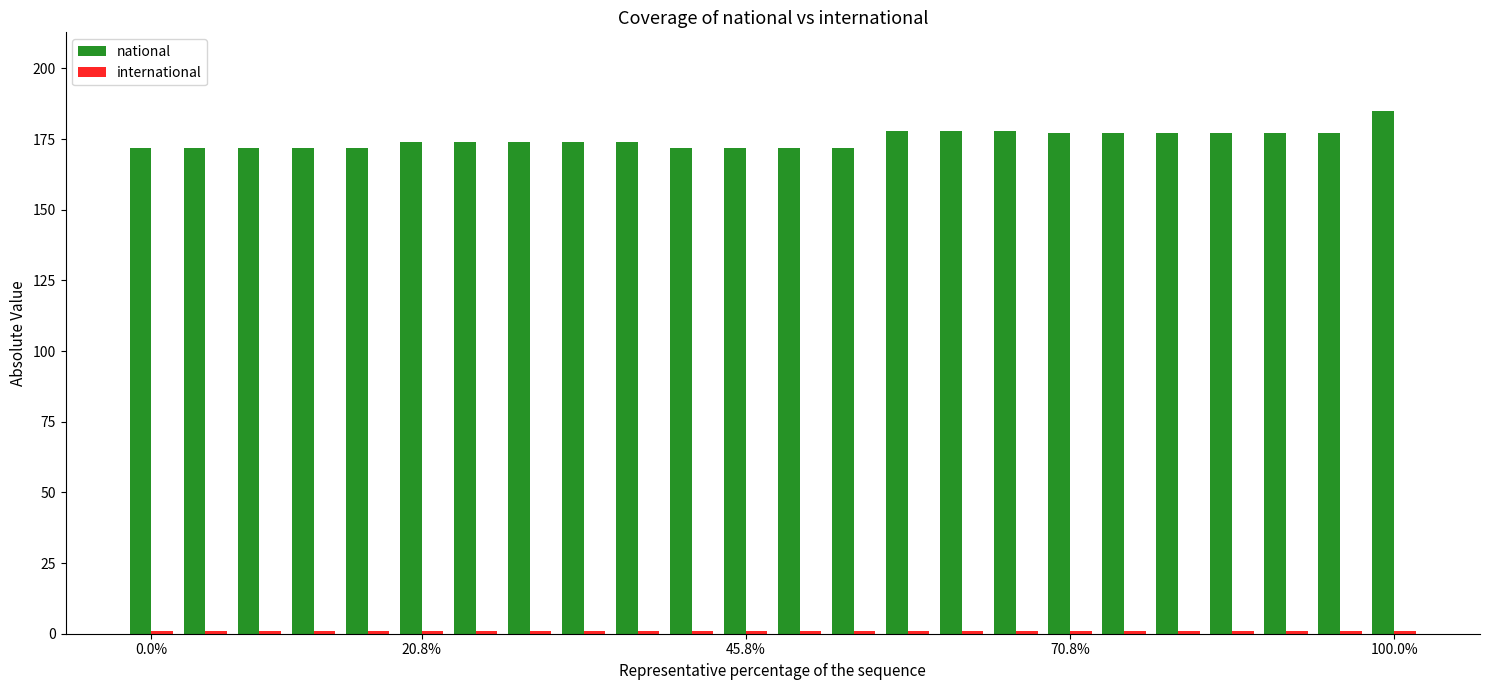

What is the greatest value displayed?

185